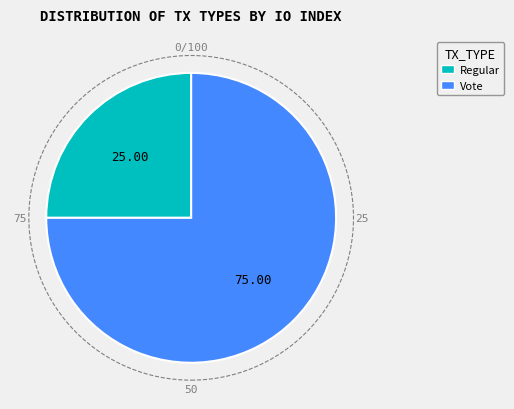

Which category has the smallest portion of the pie?

Regular